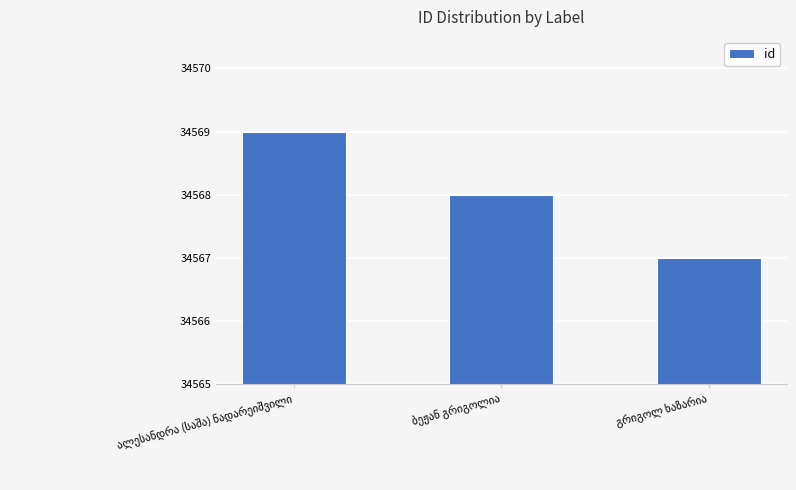

What is the average value?

34568